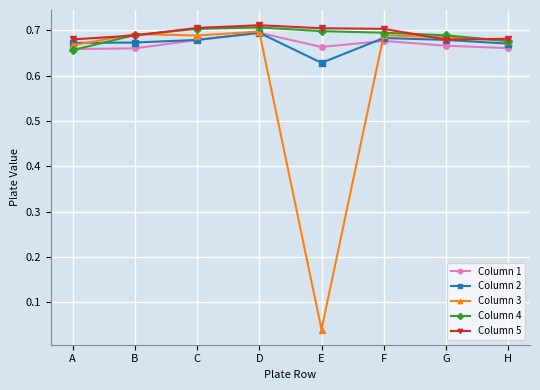

Which category has the lowest value across all series?

E